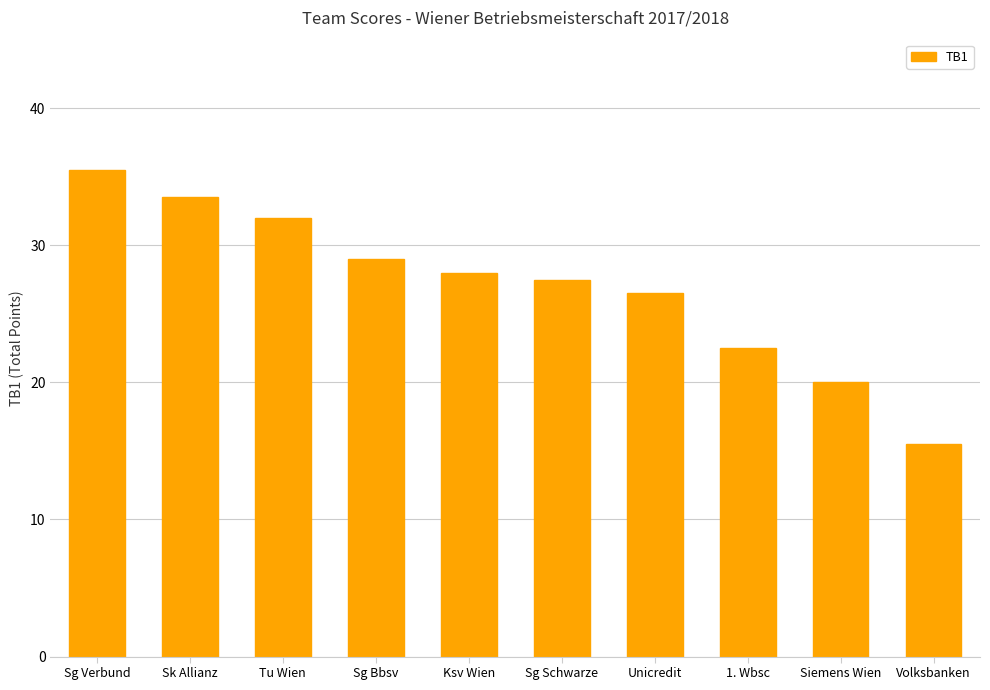

Approximately how many times larger is the value at Ksv Wien compared to 1. Wbsc?

1.2